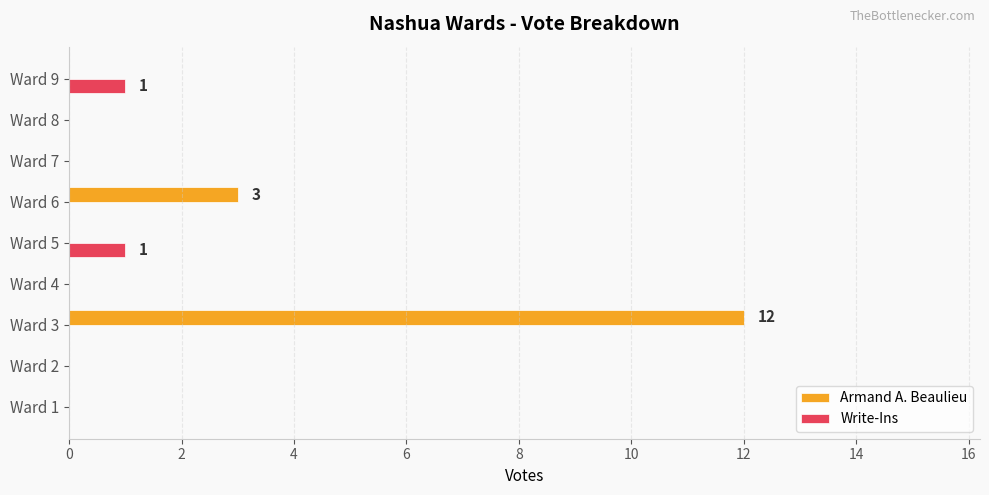

At which label does Armand A. Beaulieu reach its peak?

Ward 3